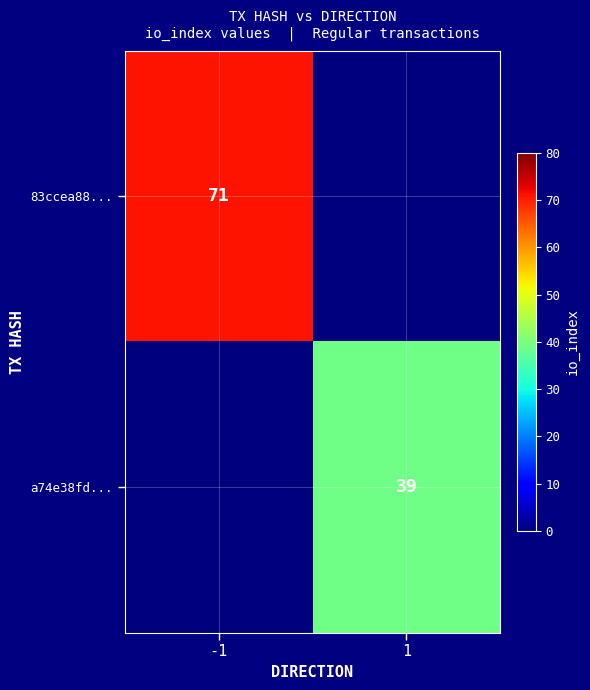

The 83ccea88... series shows 93 at -1. True or false?

False